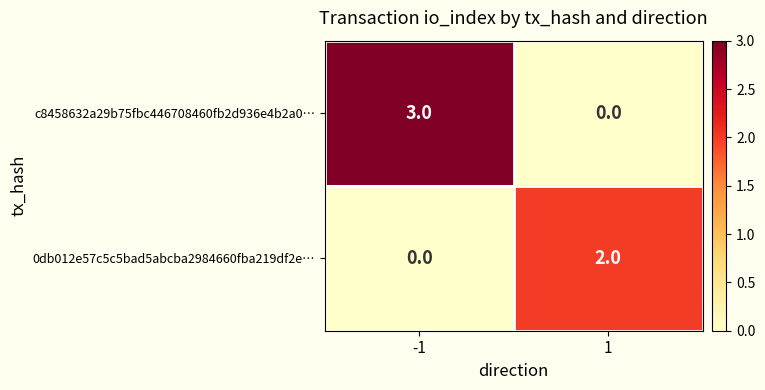

The 0db012e57c5c5bad5abcba2984660fba219df2e… series shows 1 at -1. True or false?

False